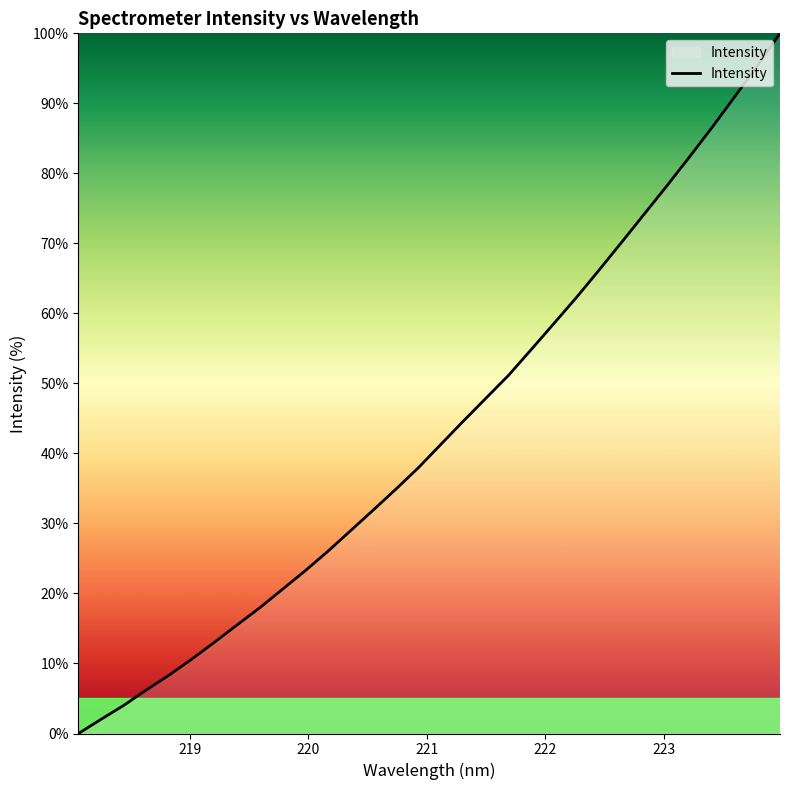

What is the average value?

43.3